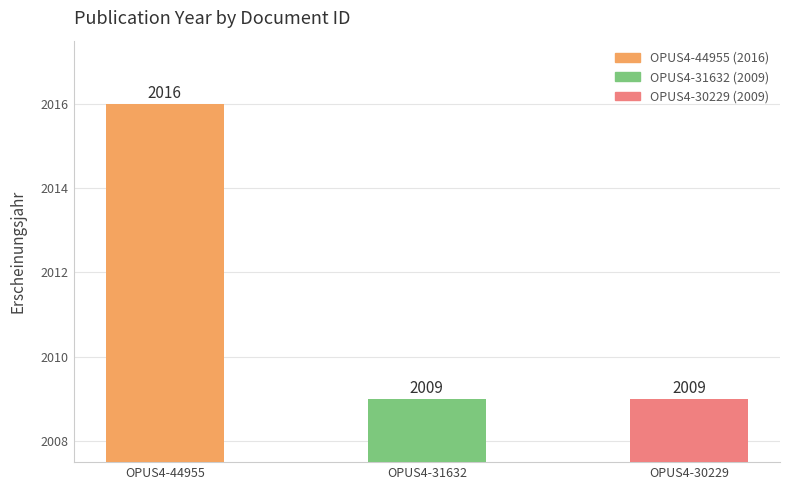

Are the bars grouped side by side (vs. stacked)?

No